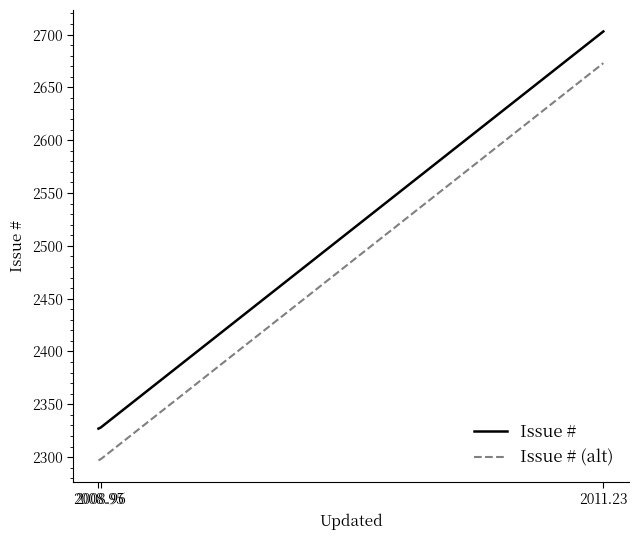

What is the highest value of the Issue # (alt) series?

2673